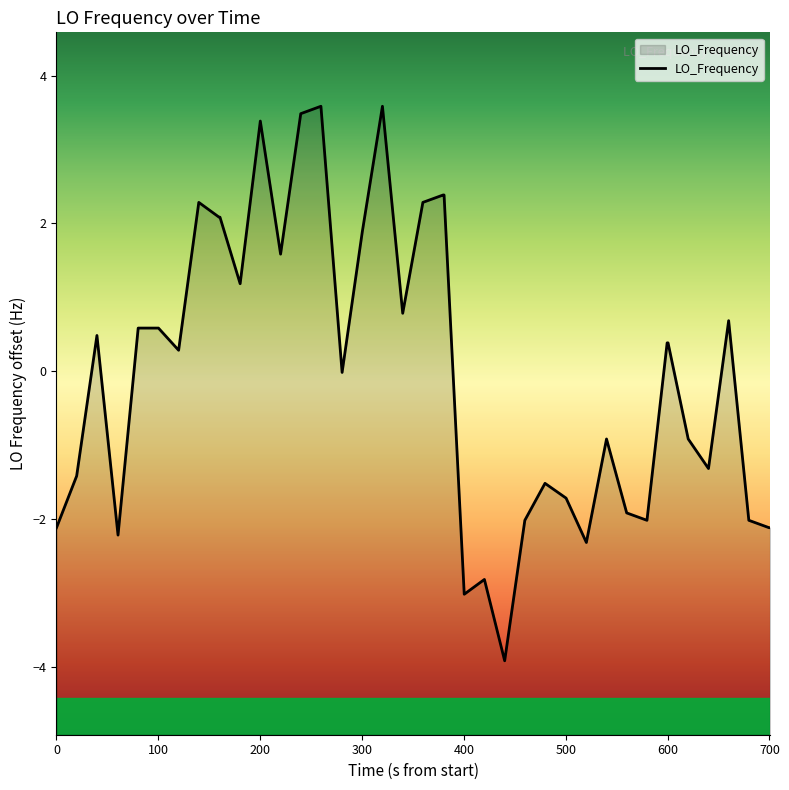

Is it true that the value at 0 is -1.0?

False